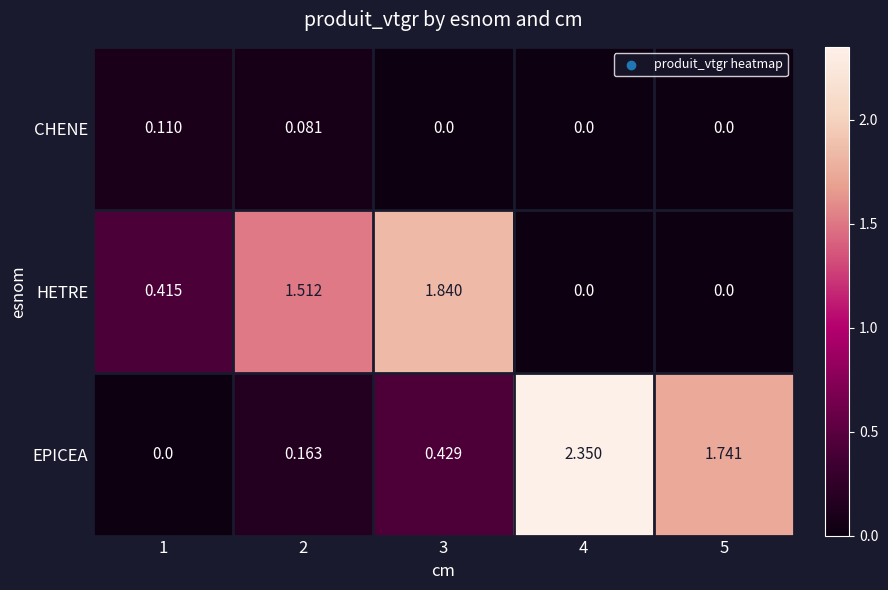

Rank the series by their maximum value, from lowest to highest.

CHENE, HETRE, EPICEA